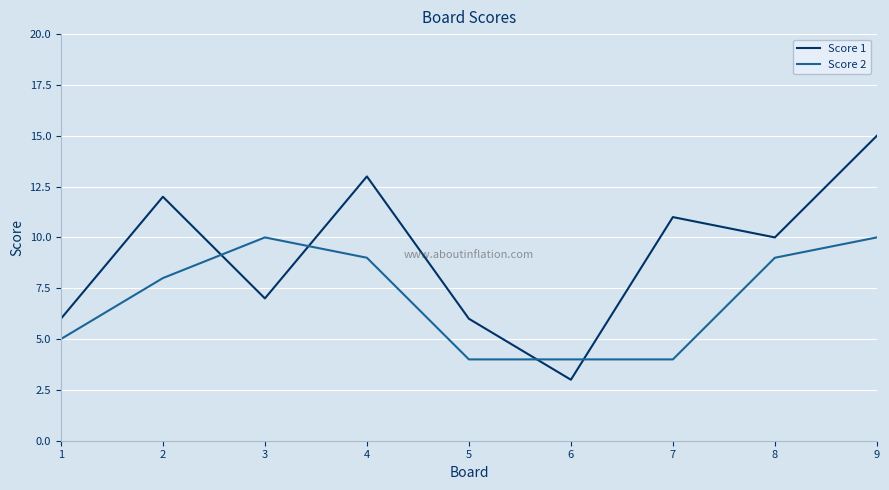

In Score 1, how many points are higher than both neighbors (excluding endpoints)?

3